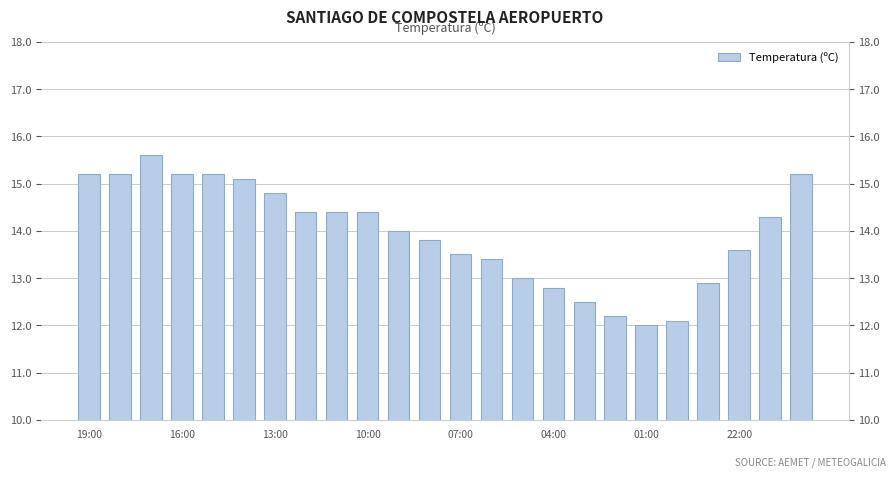

The value at 04:00 is 3.8. True or false?

False